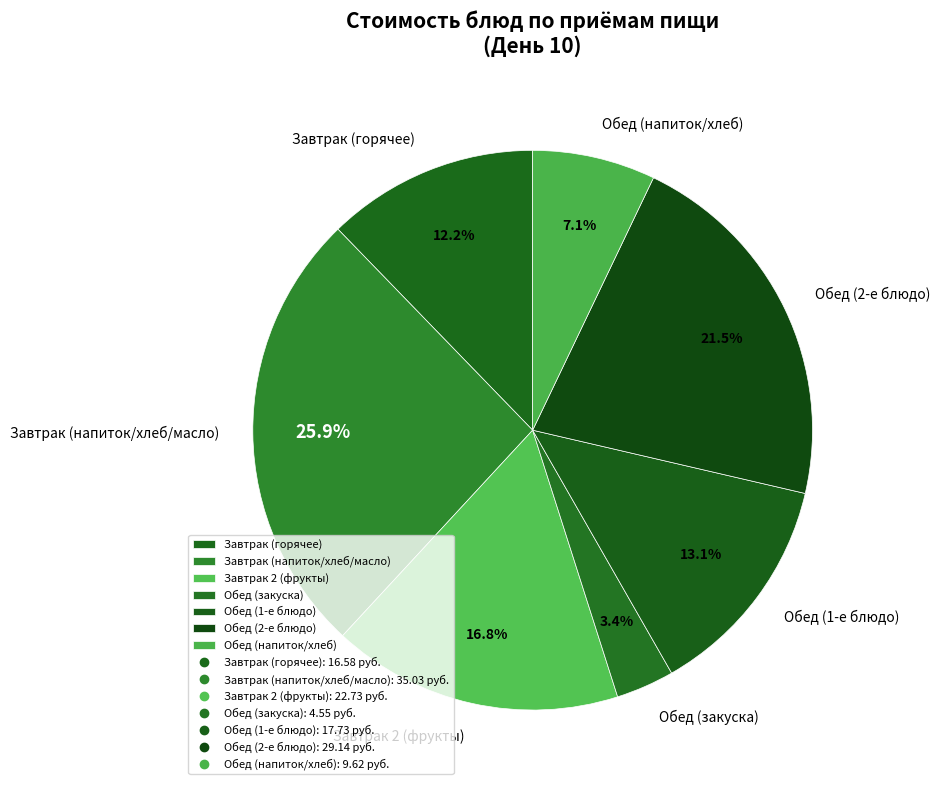

To the nearest percent, what is the average slice percentage?

14%